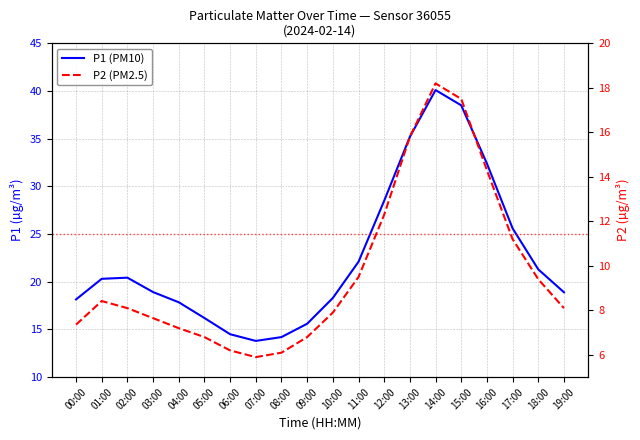

Reading left to right, transcribe all the data shown in this chart.

P1 (PM10): 18.1	20.3	20.4	18.9	17.9	16.2	14.5	13.8	14.2	15.6	18.3	22.1	28.5	35.2	40.1	38.5	32.4	25.6	21.3	18.9
P2 (PM2.5): 7.4	8.4	8.1	7.7	7.2	6.8	6.2	5.9	6.1	6.8	7.9	9.5	12.3	15.8	18.2	17.5	14.3	11.2	9.4	8.1